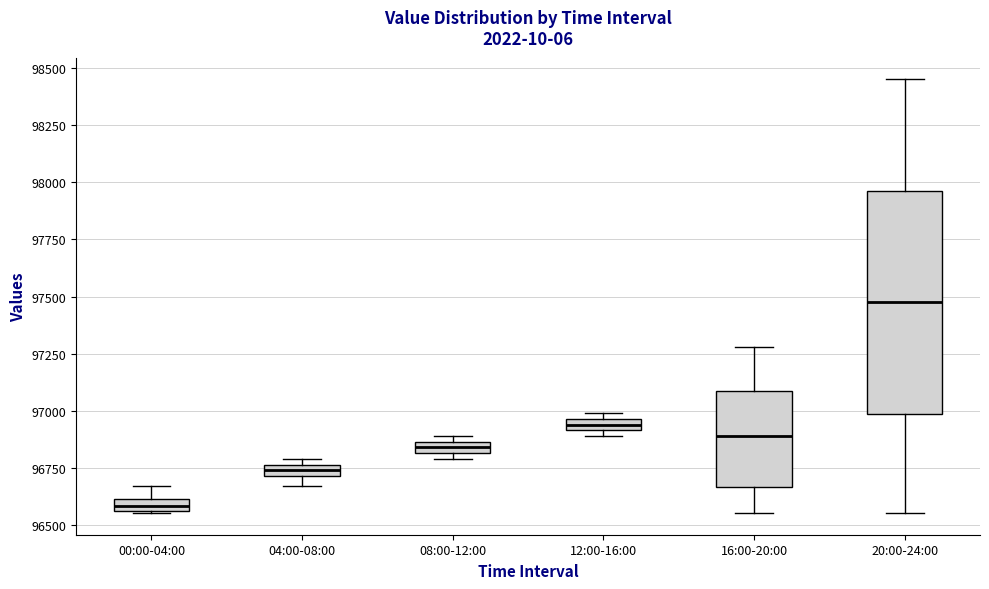

Where does the upper whisker of the box for 00:00-04:00 end on the y-axis? The values are not printed on the chart, so give them approximately, as read against the axis.

96650